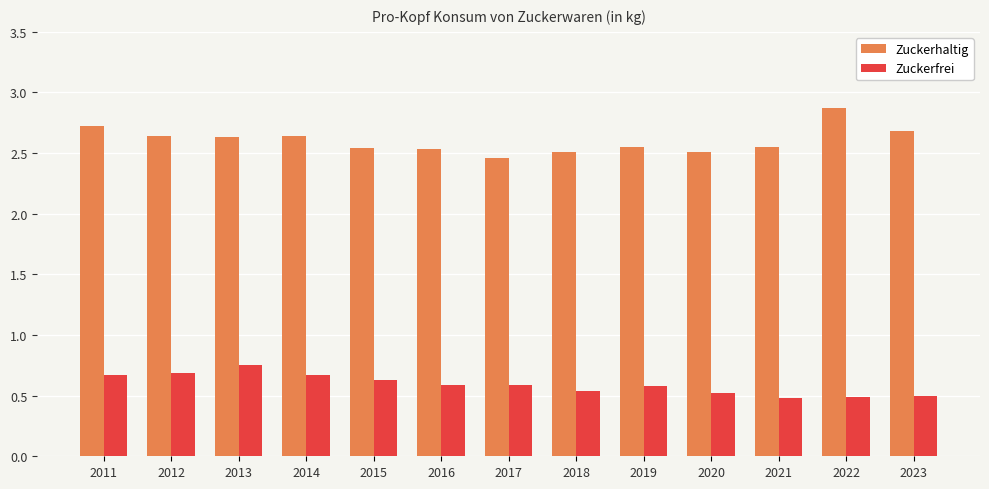

At 2013, list the series in order from largest to smallest.

Zuckerhaltig, Zuckerfrei